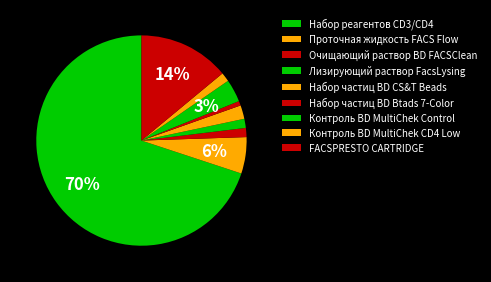

How many slices are in this pie chart?

9